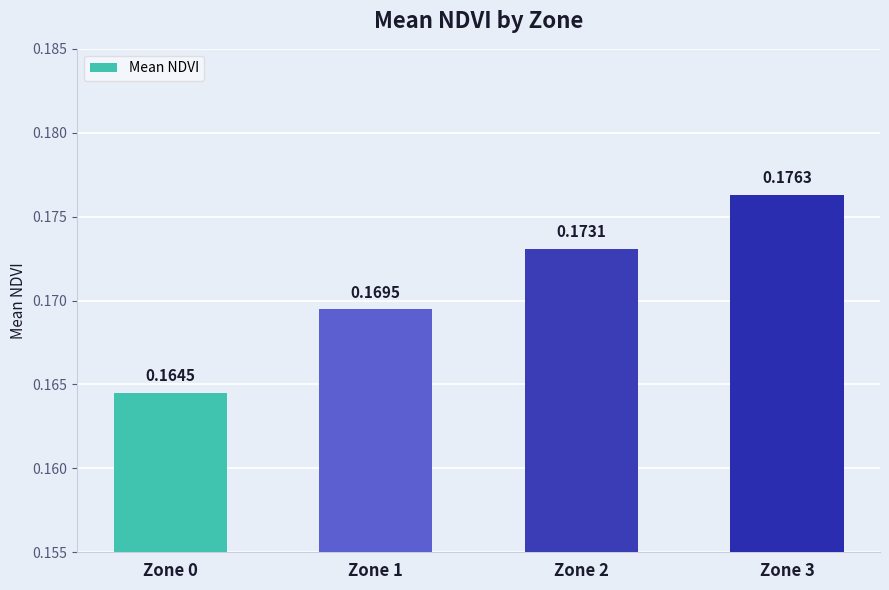

What is the sum of the values at Zone 0 and Zone 1?

0.3